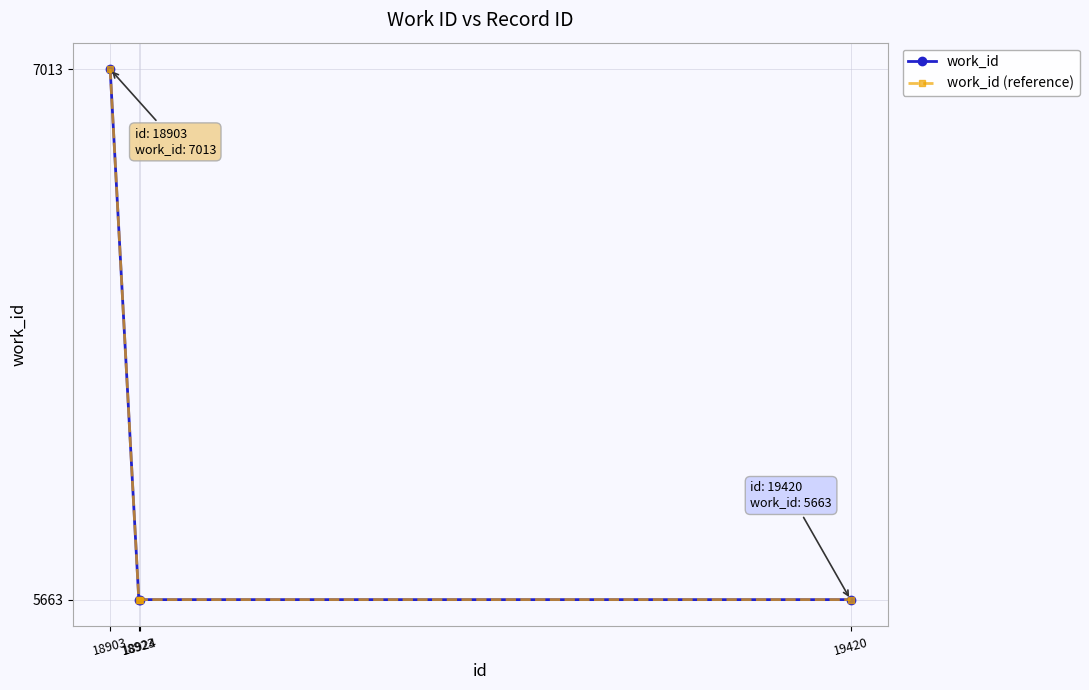

Reading left to right, list all the values displayed in this chart.

work_id: 7013	5663	5663	5663
work_id (reference): 7013	5663	5663	5663